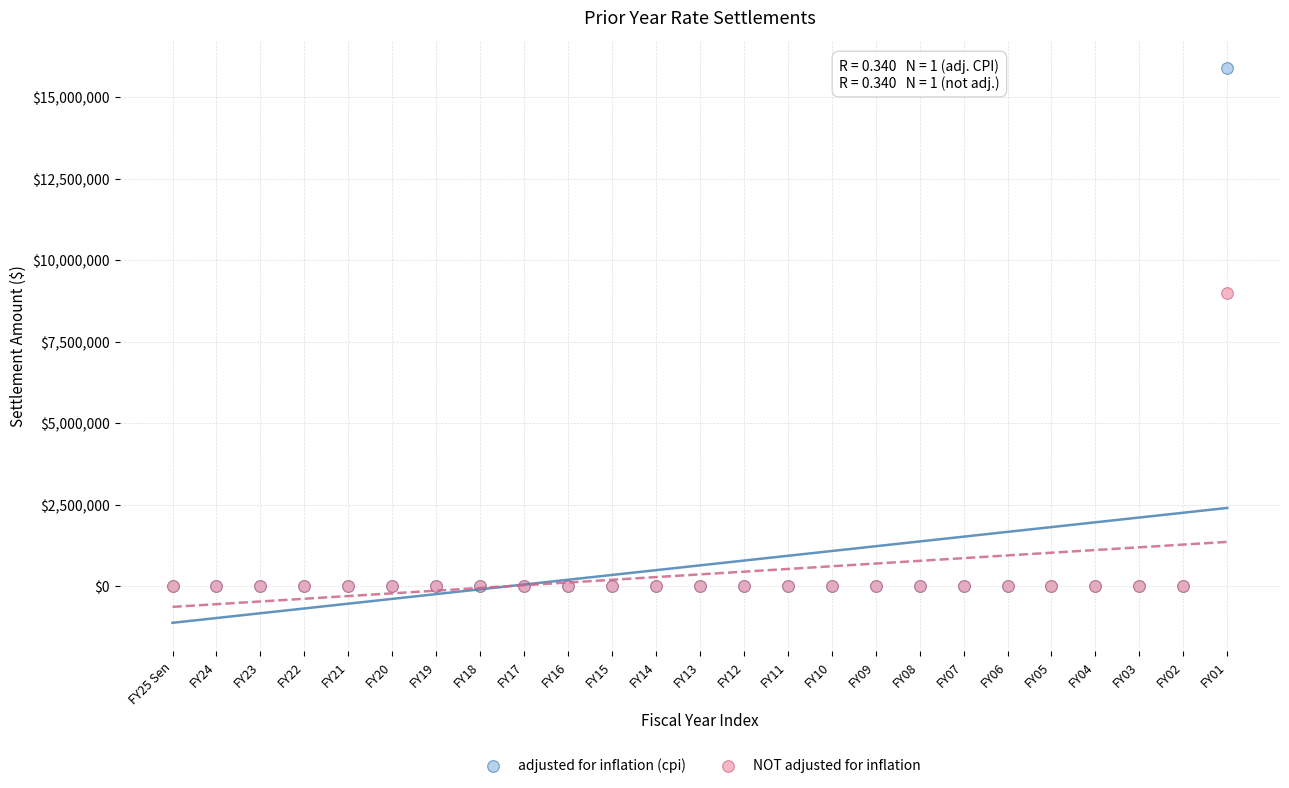

Across all series, what Y value is closest to 7952984?

9000000